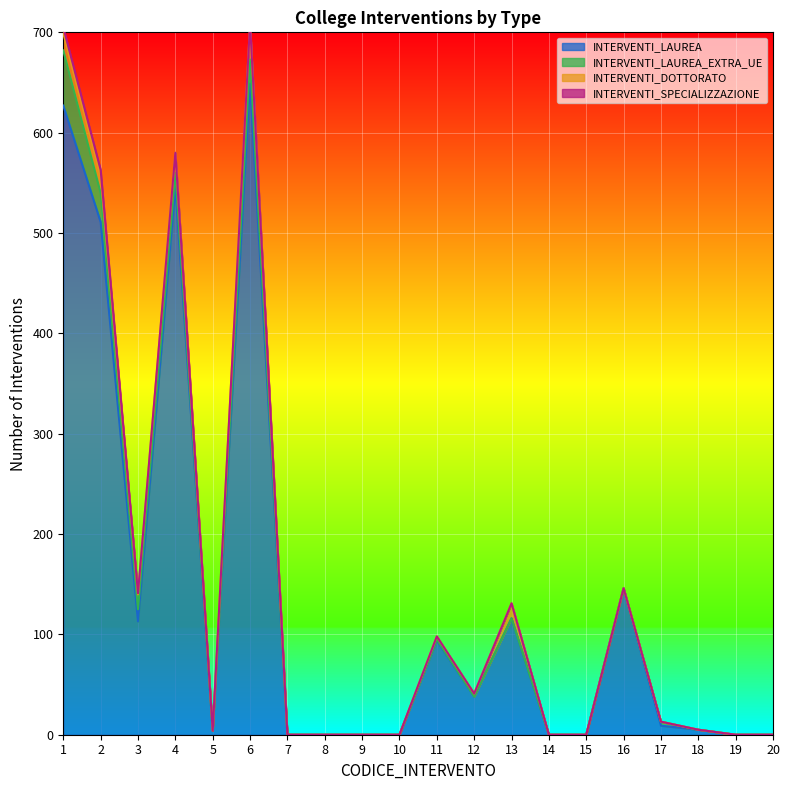

Reading left to right, list all the values displayed in this chart.

INTERVENTI_LAUREA: 627	511	113	546	4	649	0	0	0	0	94	38	116	0	0	146	9	5	0	0
INTERVENTI_LAUREA_EXTRA_UE: 55	29	12	14	0	24	0	0	0	0	1	0	0	0	0	0	4	0	0	0
INTERVENTI_DOTTORATO: 17	17	15	20	0	35	0	0	0	0	3	3	15	0	0	0	0	0	0	0
INTERVENTI_SPECIALIZZAZIONE: 6	6	1	0	0	1	0	0	0	0	0	0	0	0	0	0	0	0	0	0